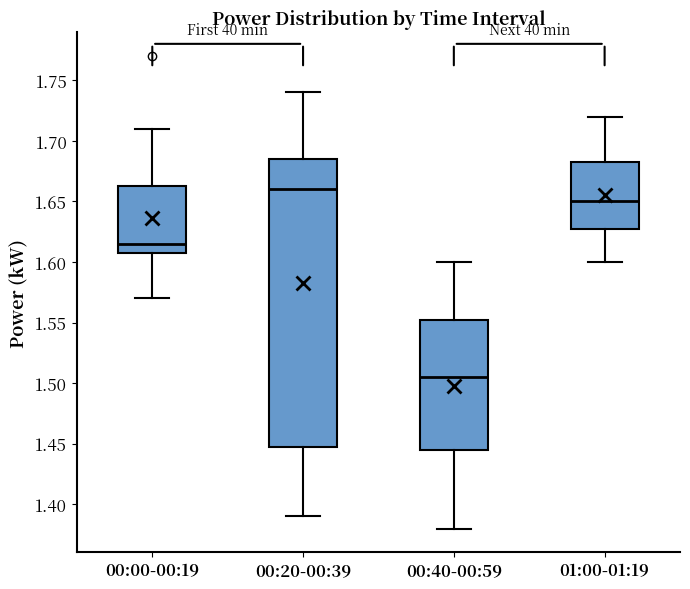

Where does the upper whisker of the box for 00:20-00:39 end on the y-axis? The values are not printed on the chart, so give them approximately, as read against the axis.

1.740